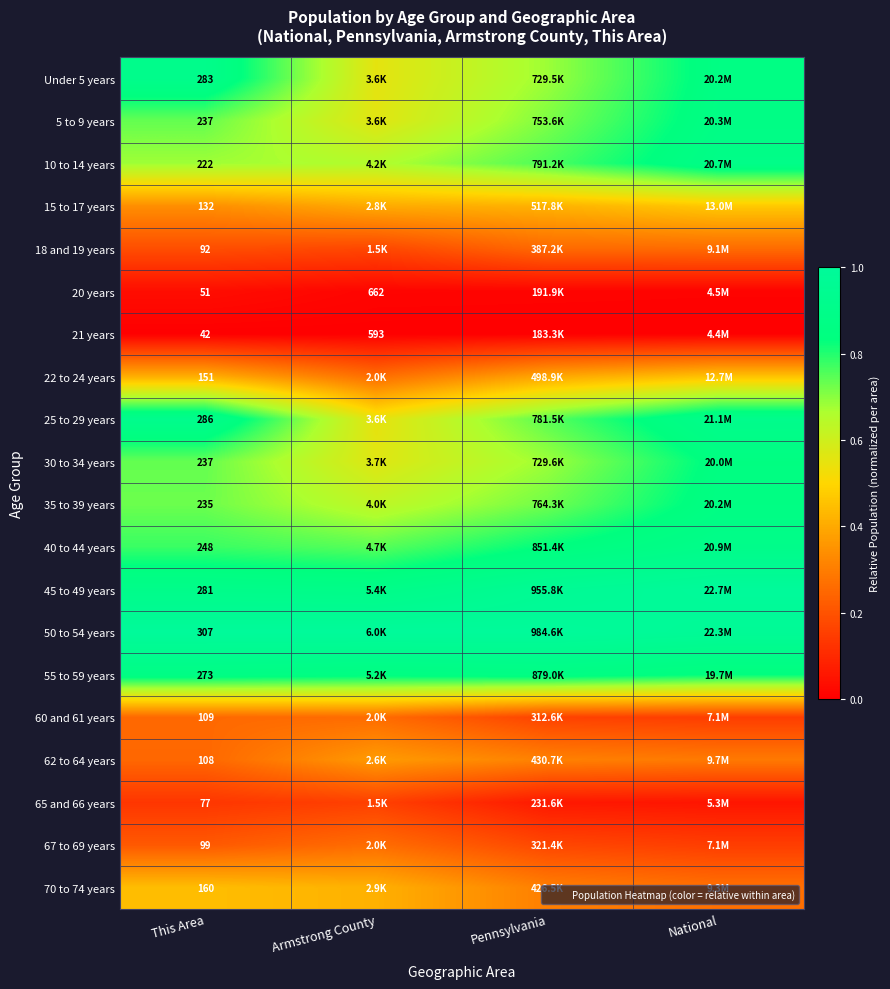

Rank the series by their maximum value, from lowest to highest.

21 years, 20 years, 65 and 66 years, 18 and 19 years, 60 and 61 years, 67 to 69 years, 62 to 64 years, 70 to 74 years, 22 to 24 years, 15 to 17 years, 30 to 34 years, 35 to 39 years, 5 to 9 years, 55 to 59 years, 10 to 14 years, 40 to 44 years, Under 5 years, 25 to 29 years, 45 to 49 years, 50 to 54 years